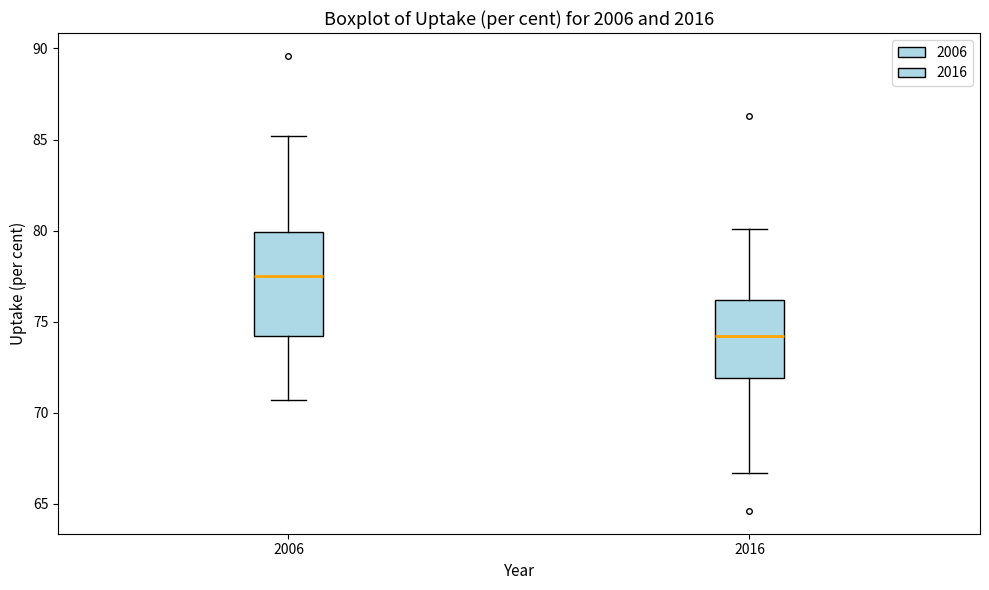

Which box has the lowest median line?

2016